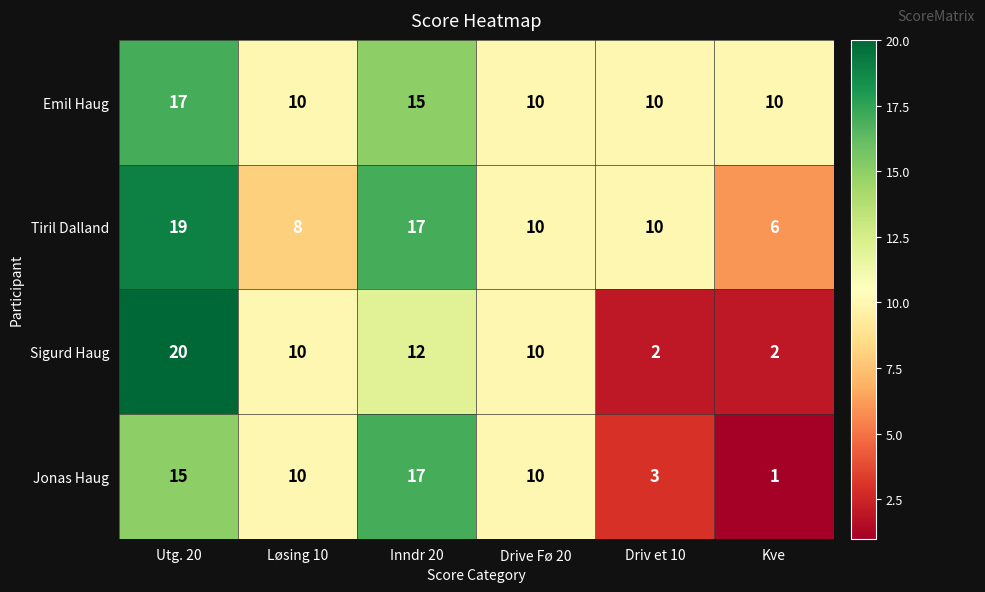

At which category is the sum across all series the highest?

Utg. 20